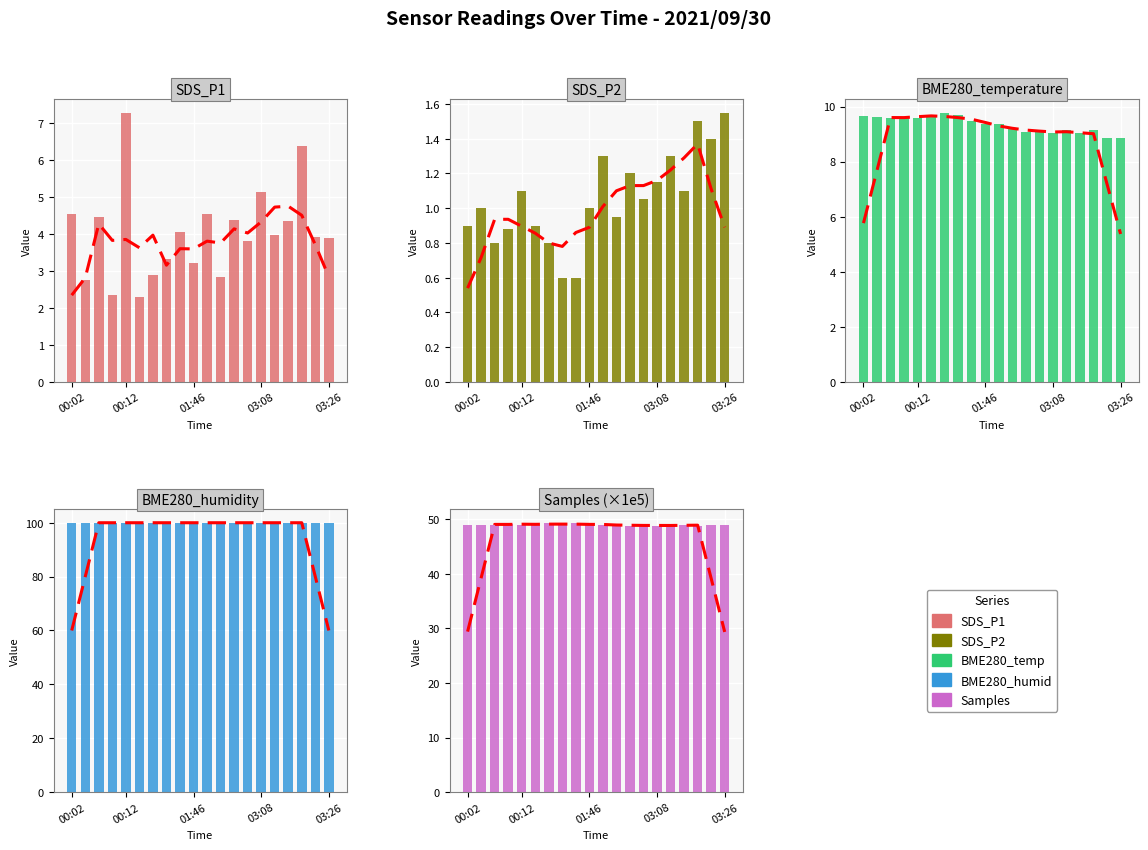

The BME280_temperature series shows 2.1 at 15. True or false?

False